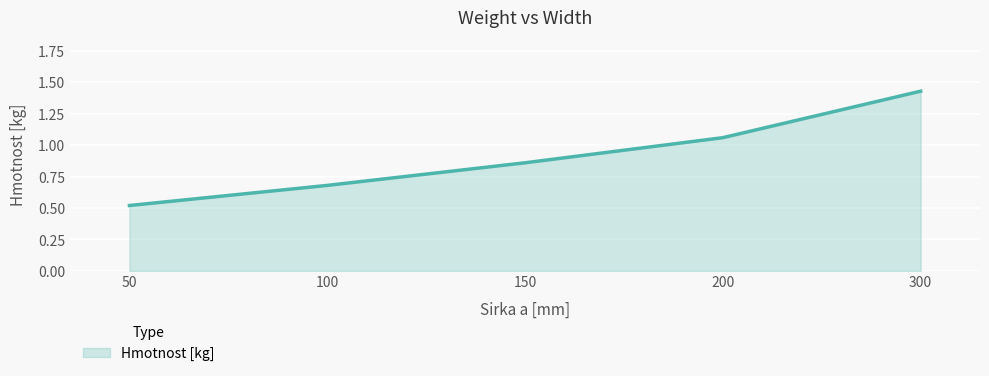

What is the difference between the values at 200 and 100?

0.4